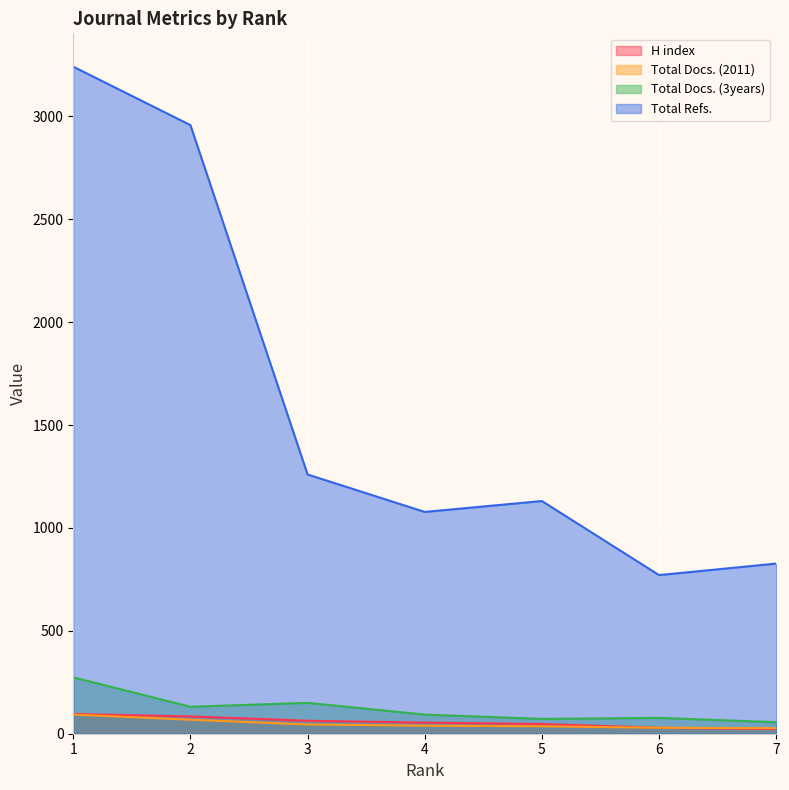

Reading left to right, list all the values displayed in this chart.

H index: 1=96	2=84	3=63	4=54	5=47	6=29	7=23
Total Docs. (2011): 1=93	2=68	3=45	4=39	5=36	6=29	7=27
Total Docs. (3years): 1=274	2=131	3=150	4=93	5=72	6=77	7=56
Total Refs.: 1=3242	2=2958	3=1260	4=1078	5=1131	6=771	7=827